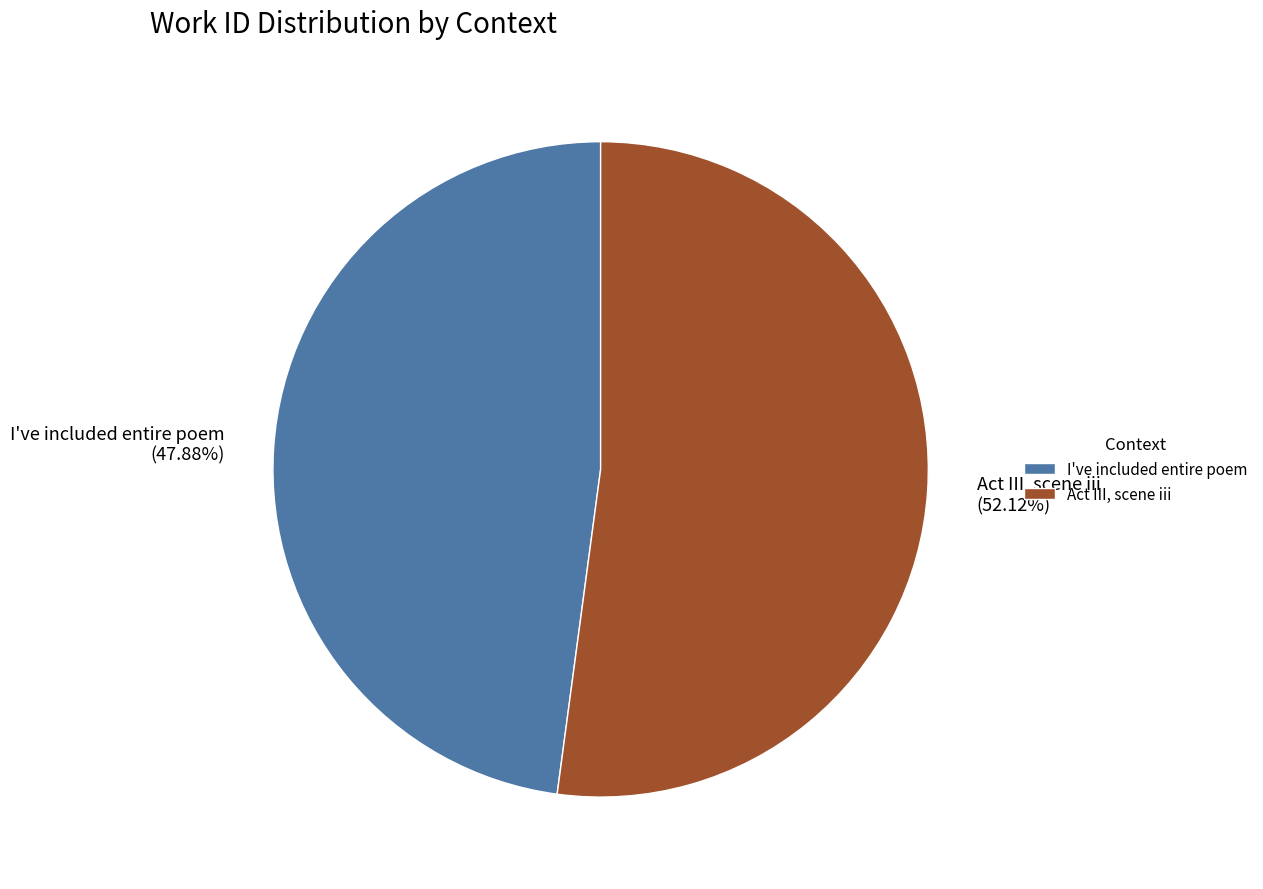

Which category has the biggest portion of the pie?

Act III, scene iii